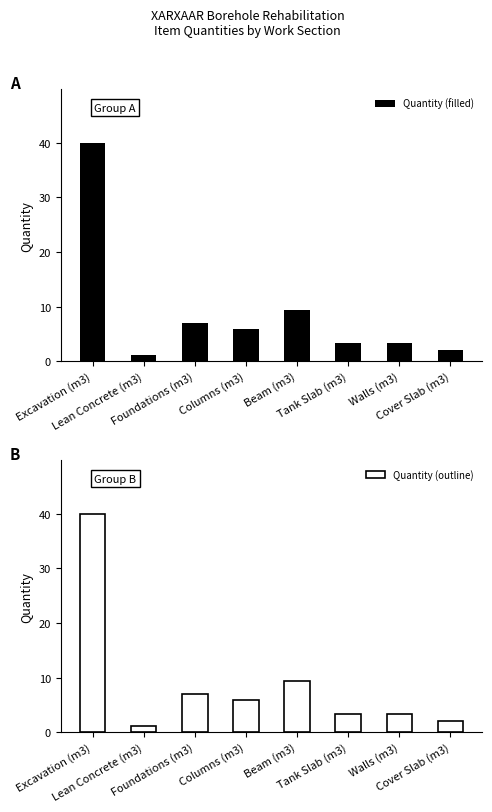

What is the difference between the Quantity (filled) values at Excavation (m3) and Tank Slab (m3)?

36.6